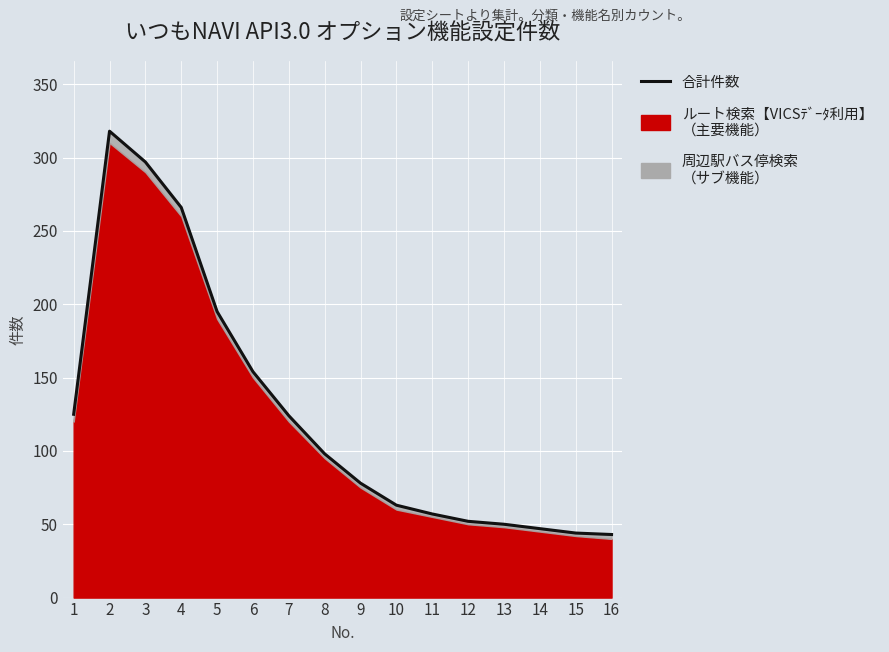

Which category has the highest value across all series?

2